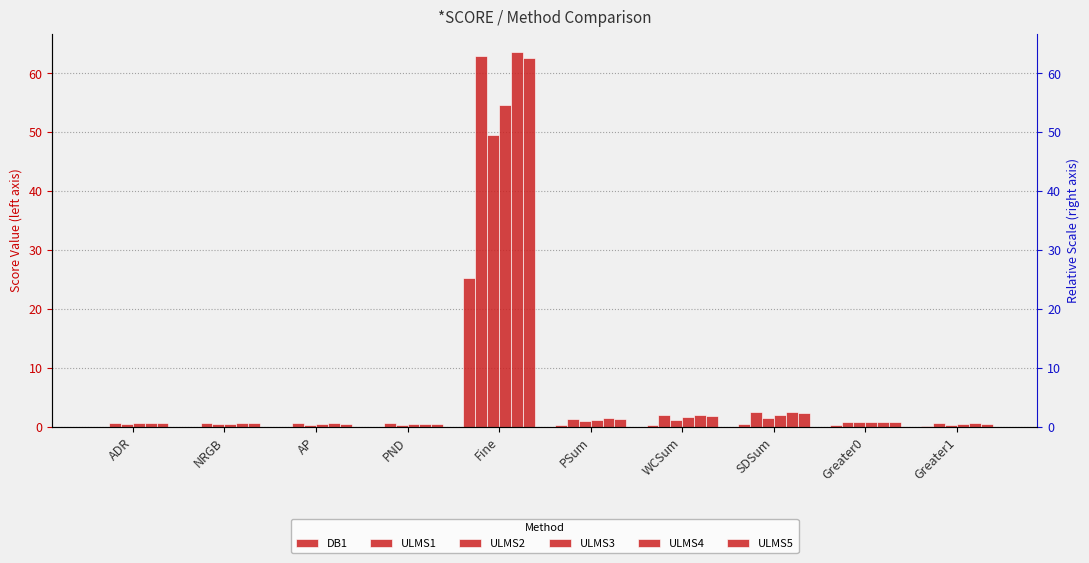

What is the difference between the highest and lowest values at WCSum?

1.6